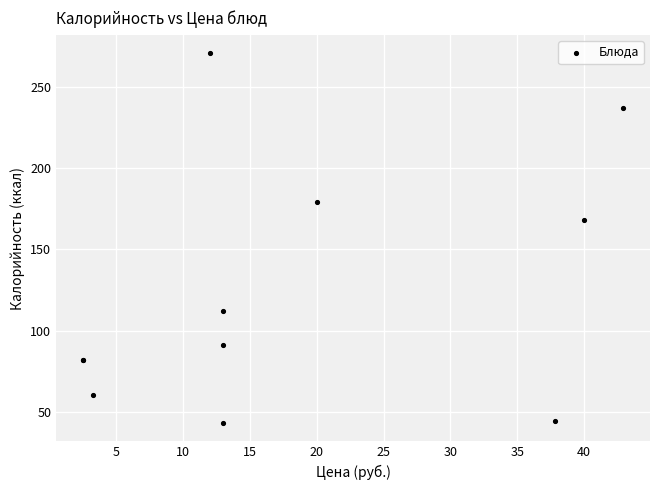

What Y value in the scatter plot is closest to 157?

168